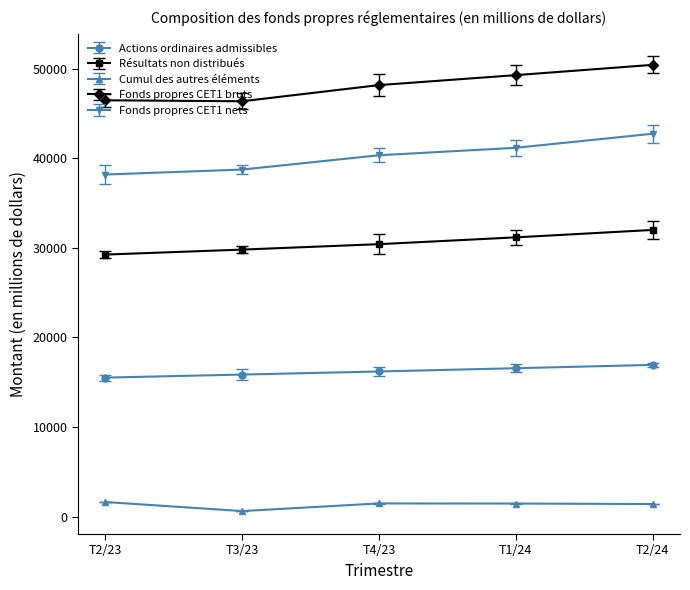

What is the value of the Fonds propres CET1 nets point at the 2nd from the left?

38731